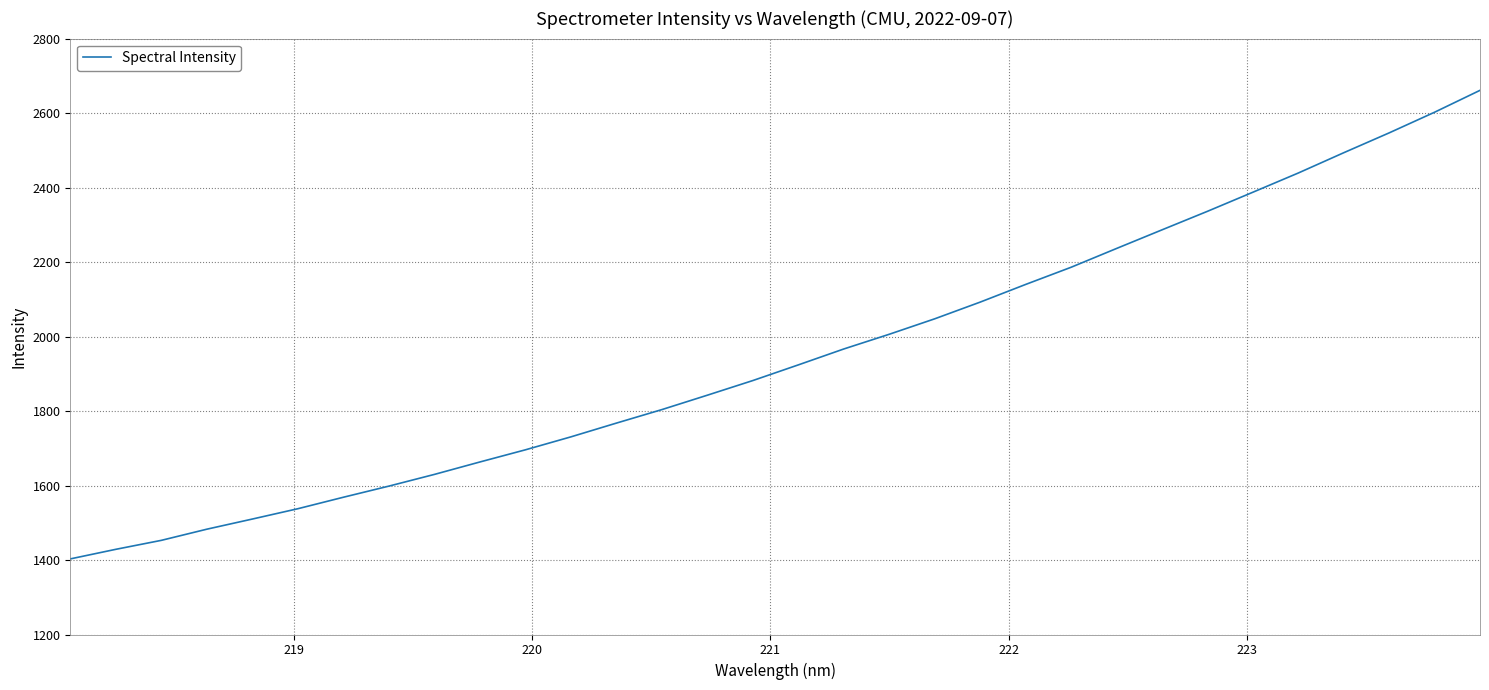

What is the smallest value displayed?

1403.0